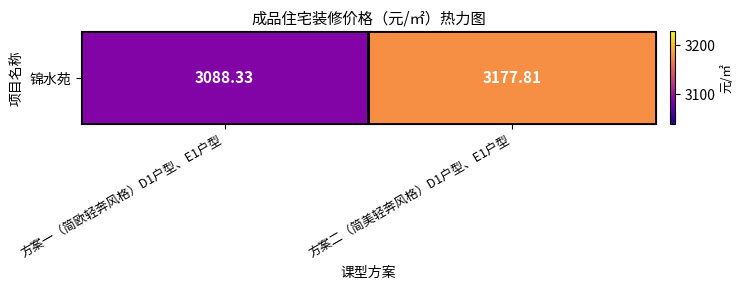

Reading left to right, what are all the values shown in this chart?

3088.3	3177.8